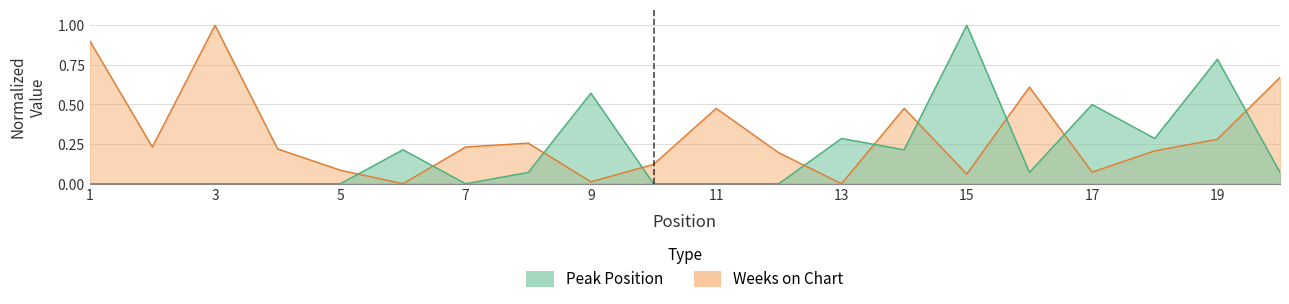

Reading right to left, extract all data points from this chart.

Peak Position: 20=0.1	19=0.8	18=0.3	17=0.5	16=0.1	15=1.0	14=0.2	13=0.3	12=0.0	11=0.0	10=0.0	9=0.6	8=0.1	7=0.0	6=0.2	5=0.0	4=0.0	3=0.0	2=0.0	1=0.0
Weeks on Chart: 20=0.7	19=0.3	18=0.2	17=0.1	16=0.6	15=0.1	14=0.5	13=0.0	12=0.2	11=0.5	10=0.1	9=0.0	8=0.3	7=0.2	6=0.0	5=0.1	4=0.2	3=1.0	2=0.2	1=0.9